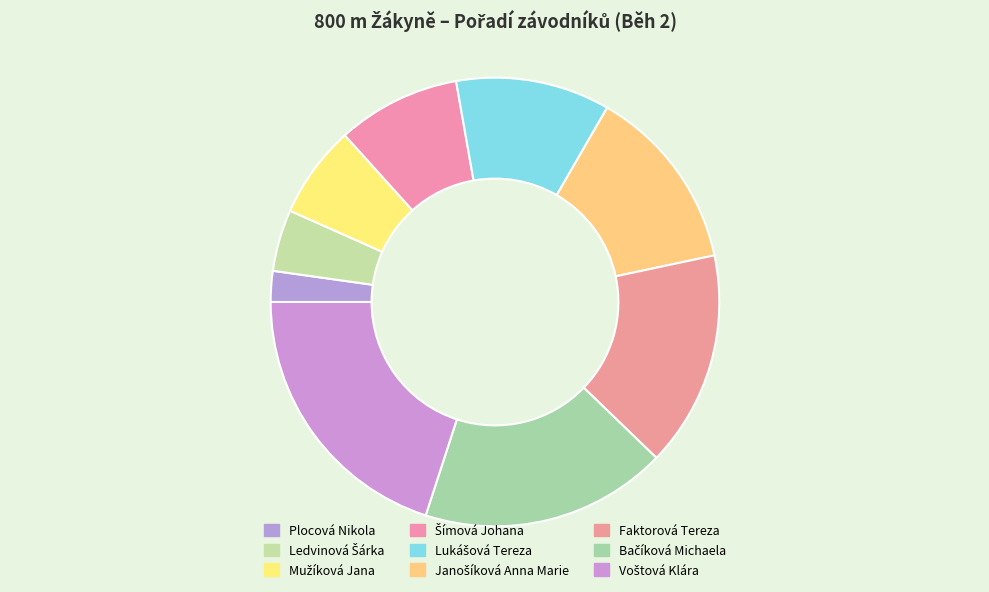

Count the number of slices in the pie.

9